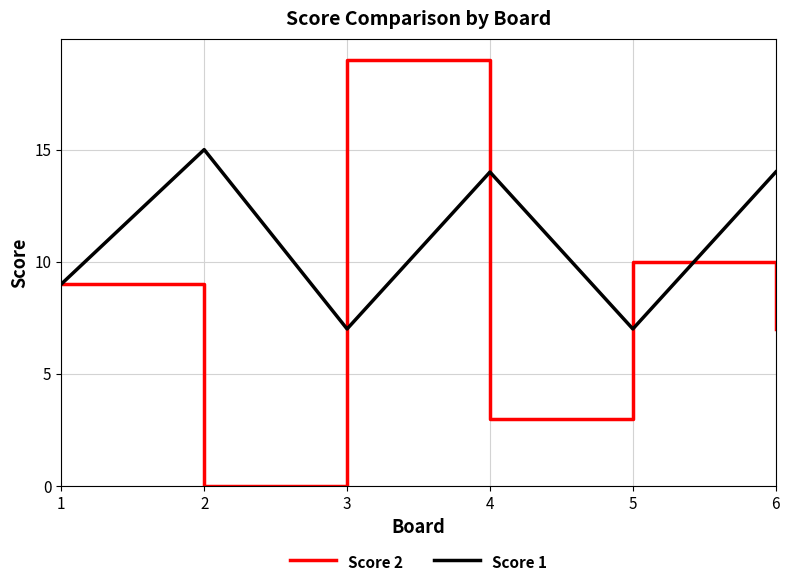

In Score 1, how many points are higher than both neighbors (excluding endpoints)?

2